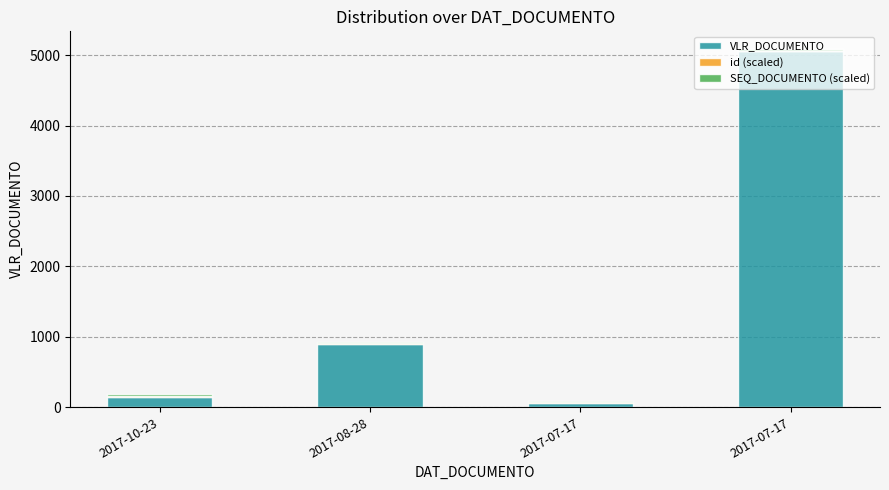

Which series has the largest total across all categories?

VLR_DOCUMENTO